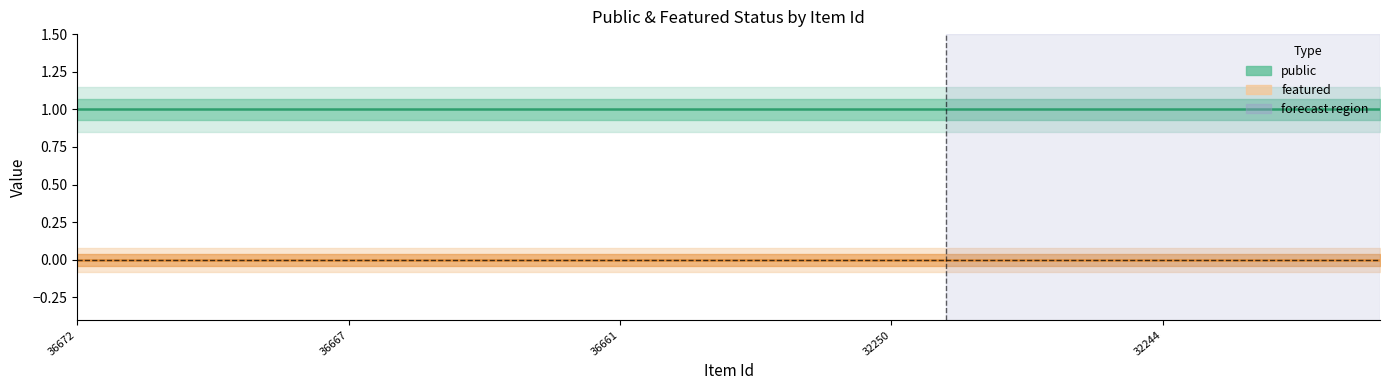

List the labels in order of public value, largest first.

36672, 36671, 36670, 36669, 36668, 36667, 36666, 36665, 36664, 36663, 36661, 32272, 32271, 32267, 32251, 32250, 32248, 32247, 32246, 32245, 32244, 32243, 32242, 32241, 32240